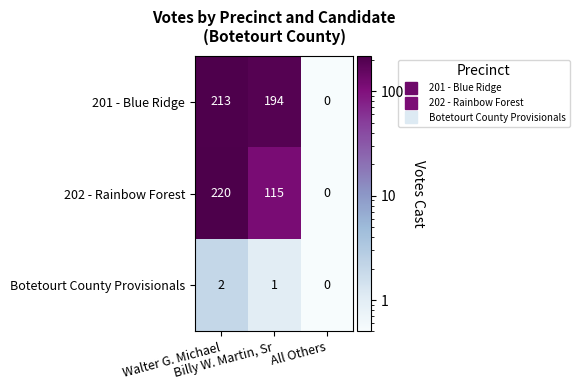

What is the sum of all Botetourt County Provisionals values?

3